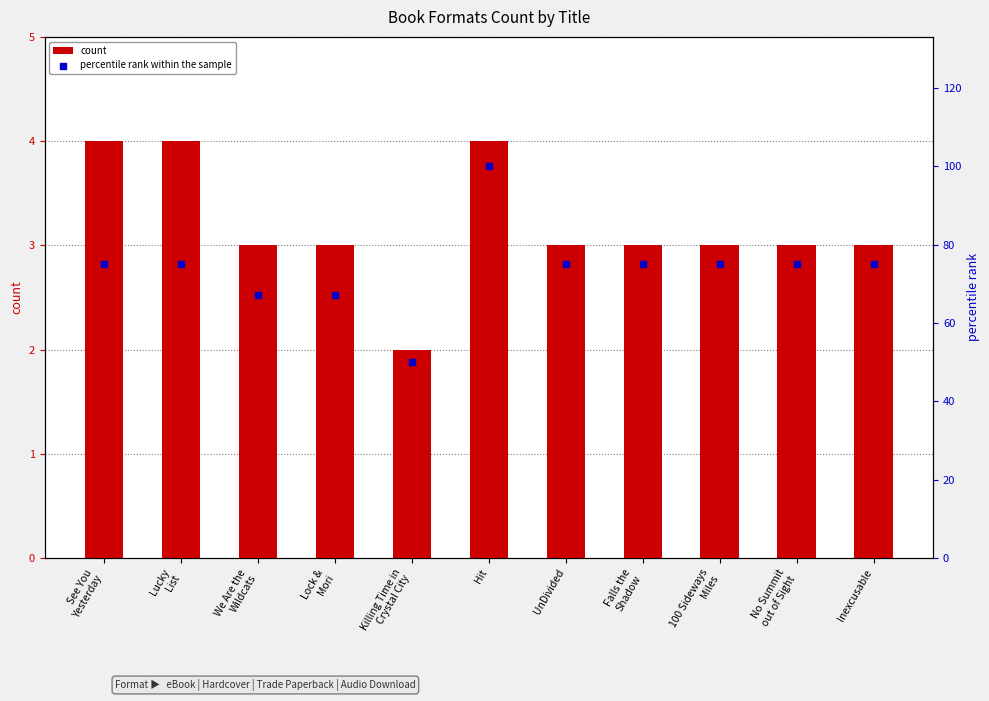

At how many categories does at least one series exceed 74?

8